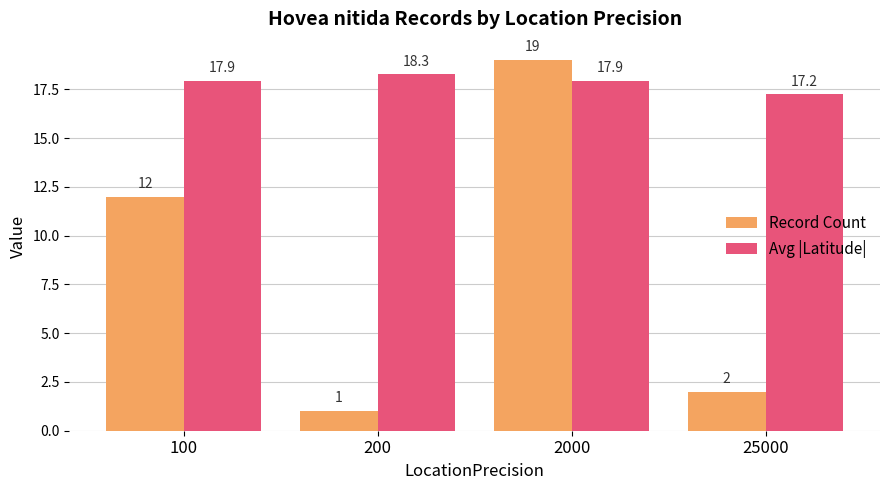

Which category has the lowest value in the Record Count series?

200